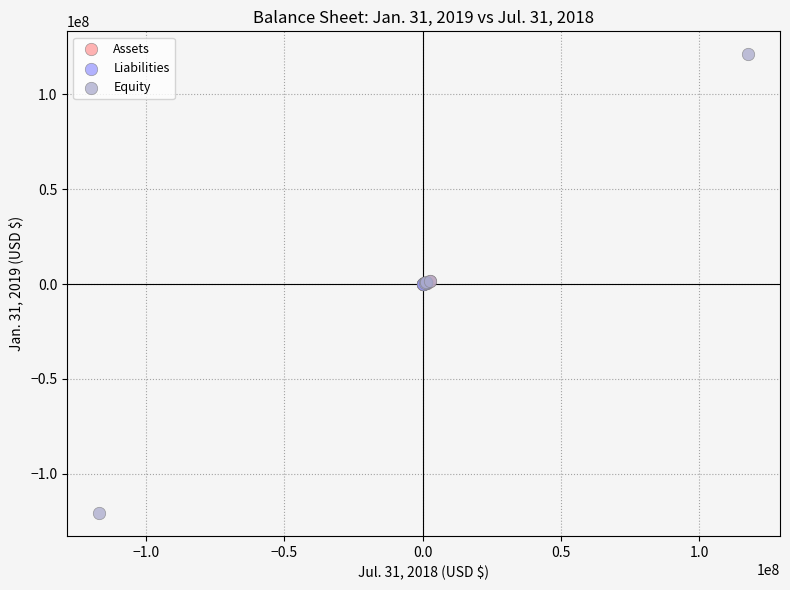

What are all the series names shown in the legend?

Assets, Liabilities, Equity